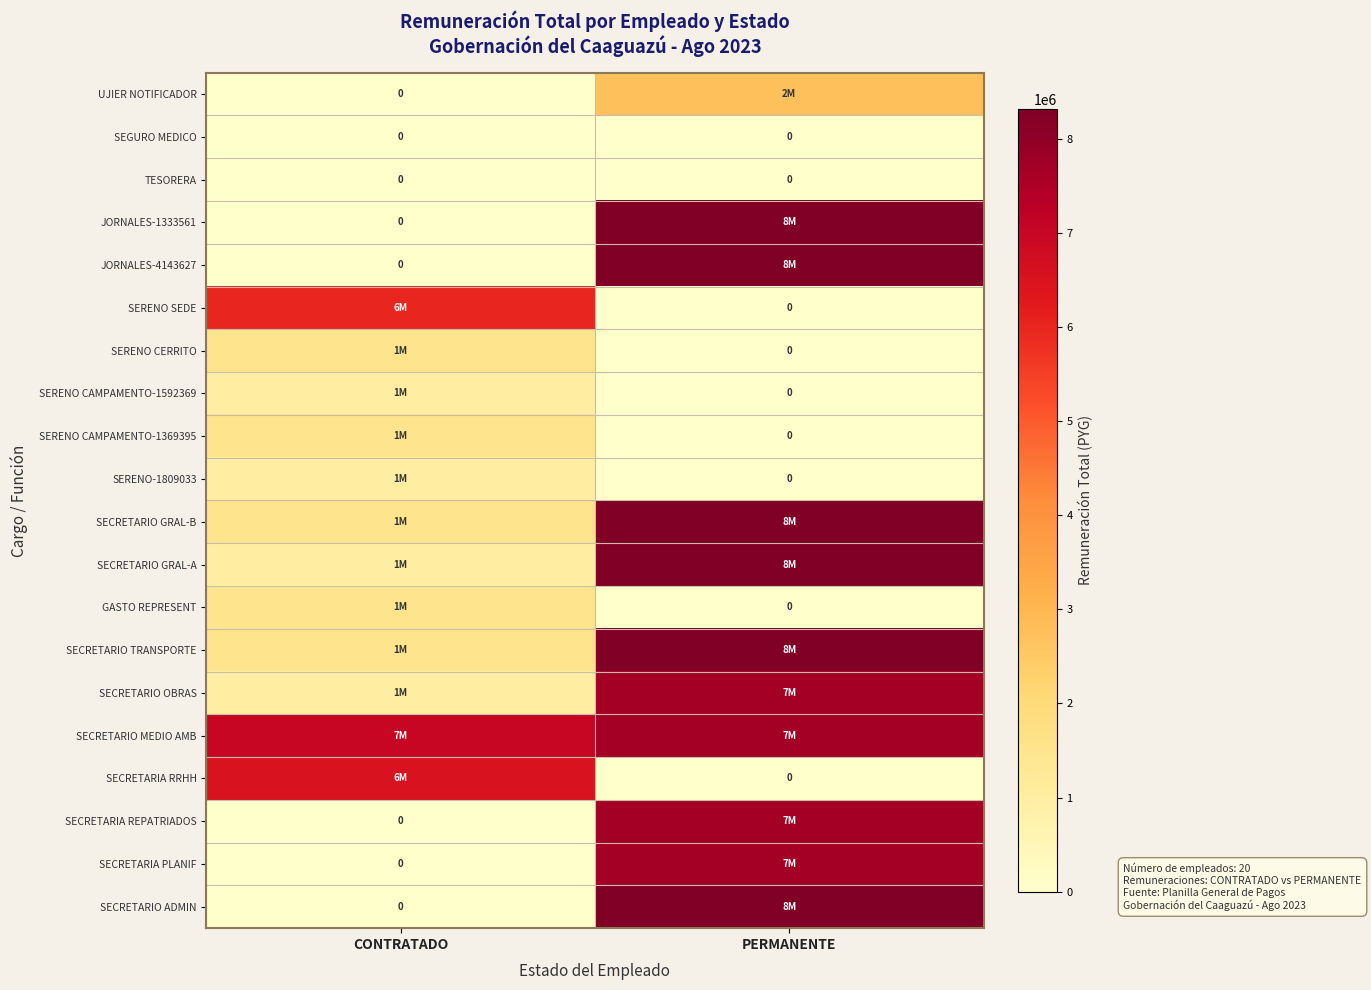

Which has a higher value, PERMANENTE or CONTRATADO?

PERMANENTE